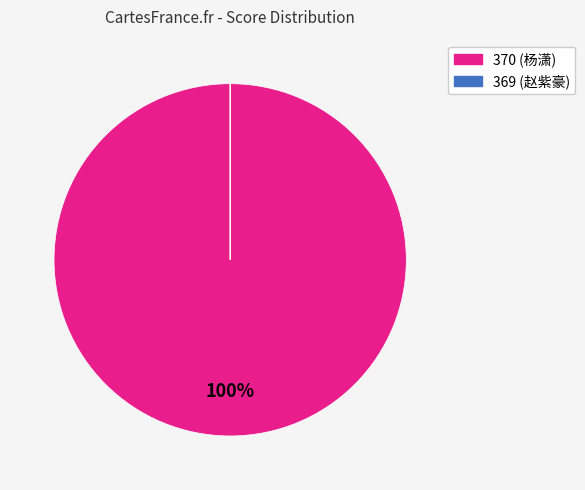

Is it true that 370 (杨潇) is 88% of the pie?

False